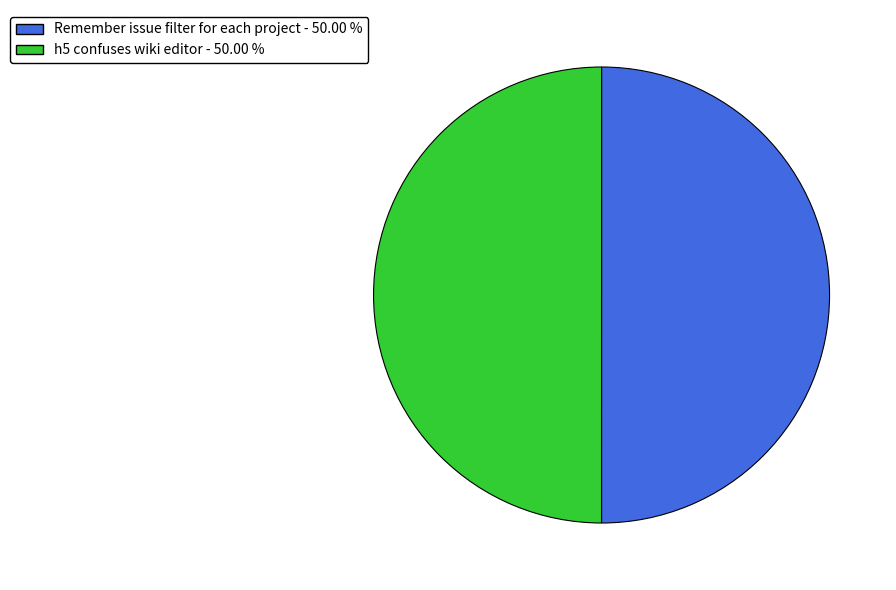

Is the sum of h5 confuses wiki editor and Remember issue filter for each project greater than half?

Yes